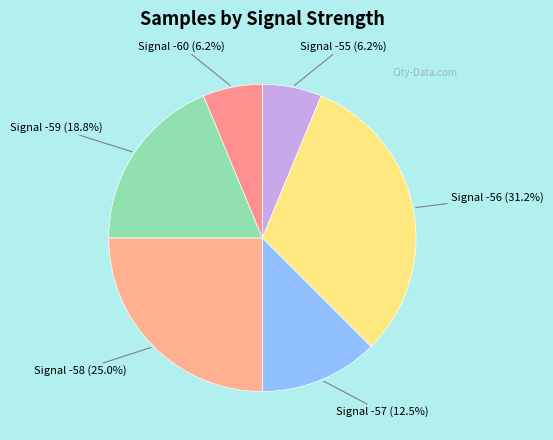

How many slices are in this pie chart?

6